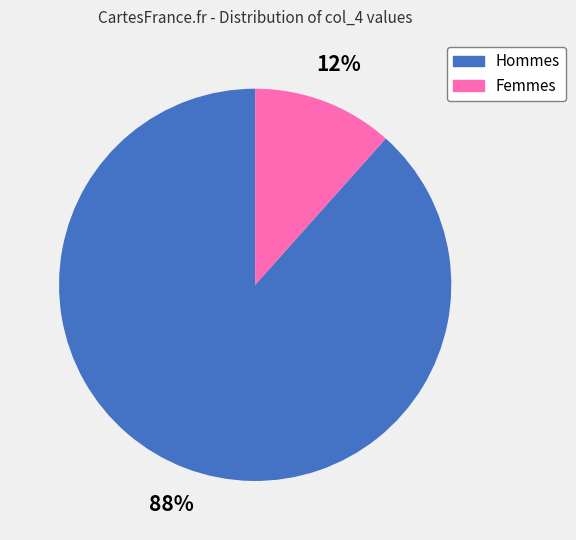

To the nearest percent, what is the average slice percentage?

50%